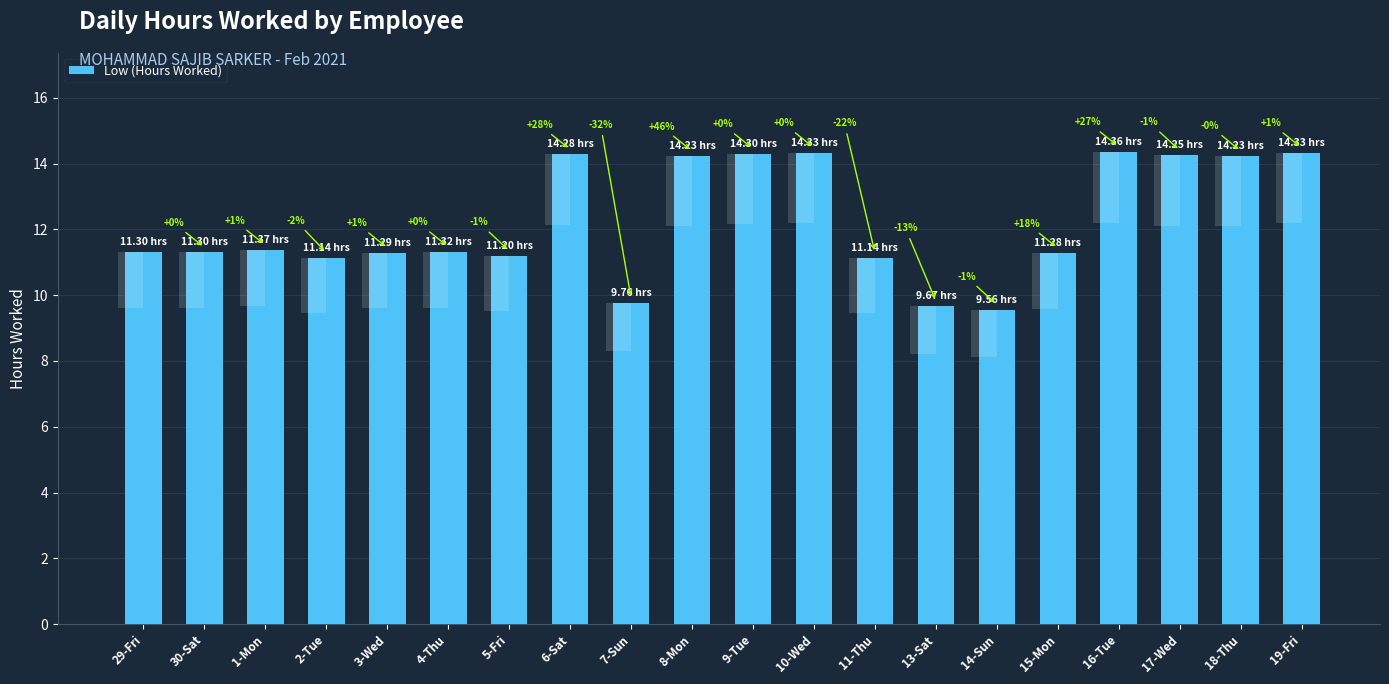

What is the sum of all values?

244.6